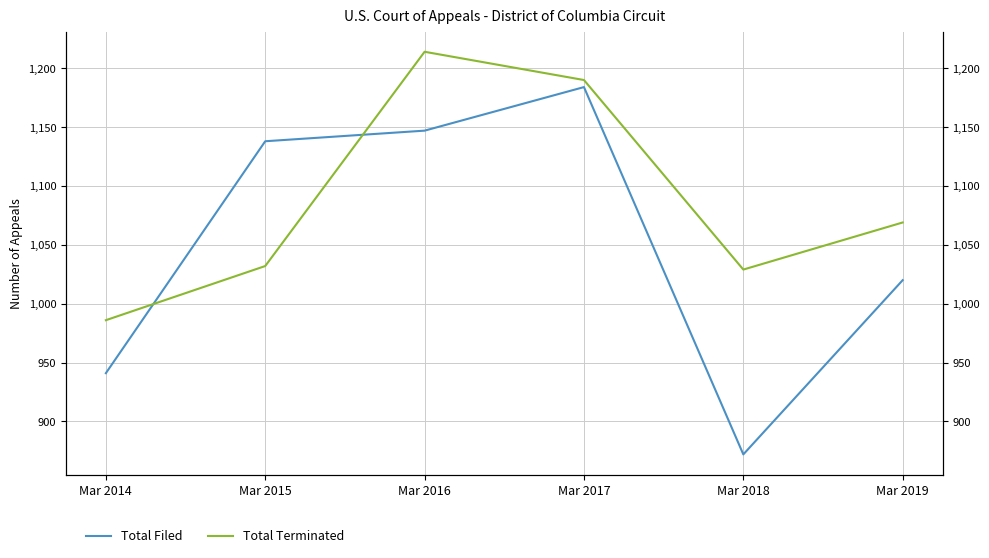

Reading right to left, transcribe all the data shown in this chart.

Total Filed: 1020	872	1184	1147	1138	941
Total Terminated: 1069	1029	1190	1214	1032	986